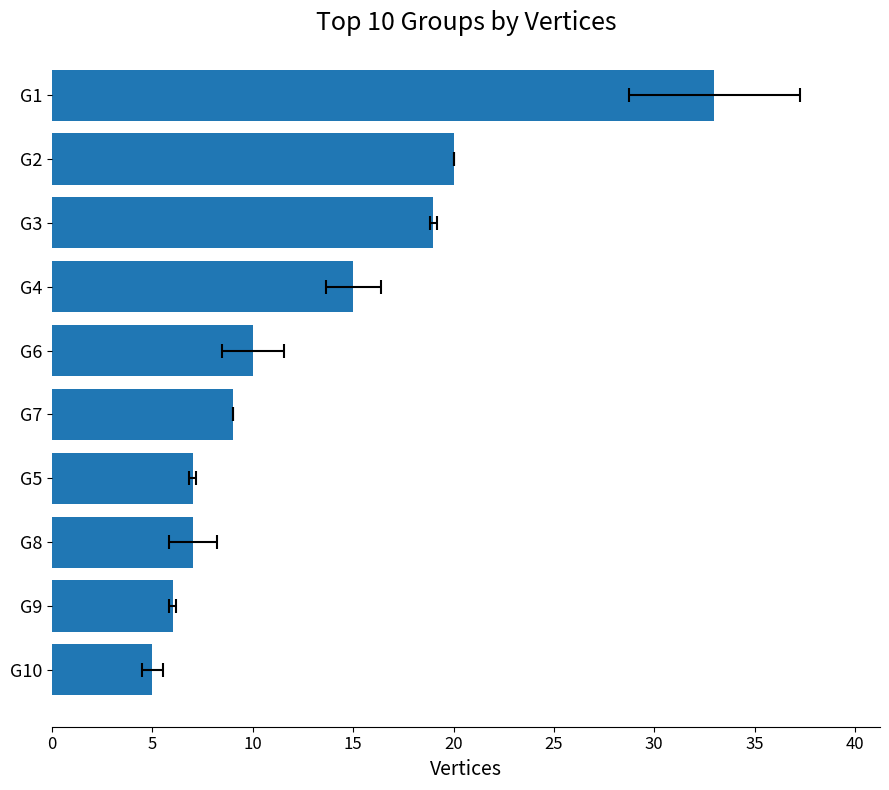

Which has a higher value, G5 or G6?

G6